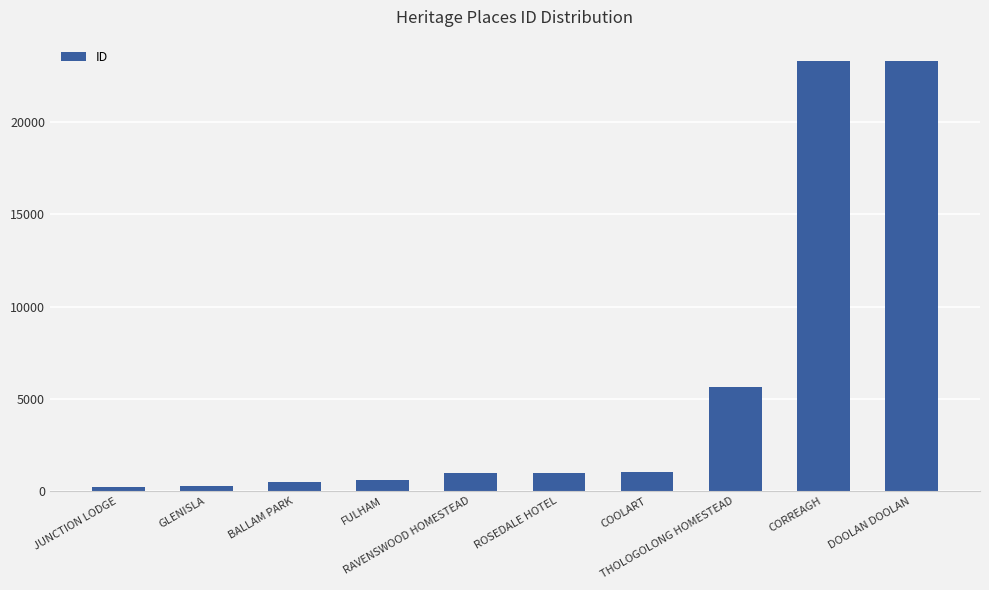

What is the difference between the maximum and minimum values?

23108